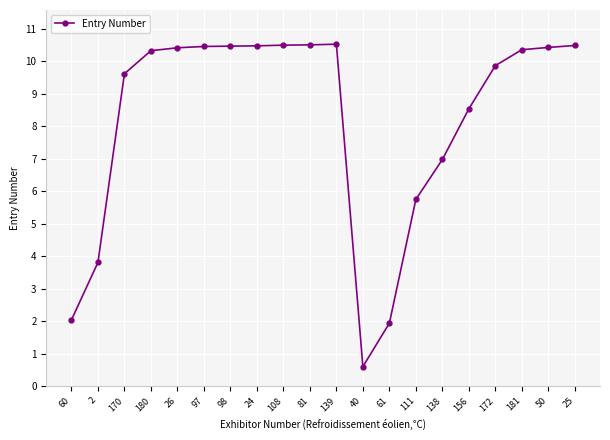

How many lines are shown in the chart?

1